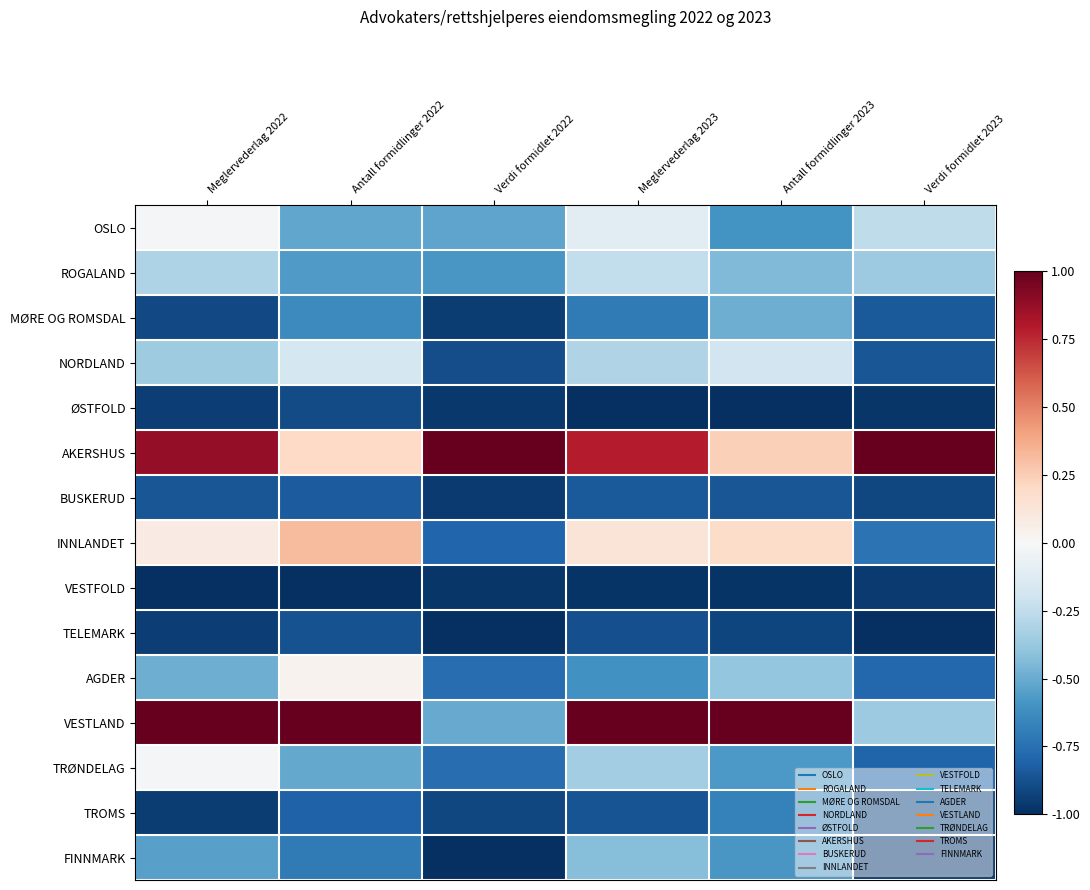

Reading left to right, what are all the values shown in this chart?

OSLO: Meglervederlag 2022=-0.0	Antall formidlinger 2022=-0.5	Verdi formidlet 2022=-0.5	Meglervederlag 2023=-0.1	Antall formidlinger 2023=-0.6	Verdi formidlet 2023=-0.3
ROGALAND: Meglervederlag 2022=-0.3	Antall formidlinger 2022=-0.6	Verdi formidlet 2022=-0.6	Meglervederlag 2023=-0.2	Antall formidlinger 2023=-0.4	Verdi formidlet 2023=-0.4
MØRE OG ROMSDAL: Meglervederlag 2022=-0.9	Antall formidlinger 2022=-0.6	Verdi formidlet 2022=-1.0	Meglervederlag 2023=-0.7	Antall formidlinger 2023=-0.5	Verdi formidlet 2023=-0.8
NORDLAND: Meglervederlag 2022=-0.4	Antall formidlinger 2022=-0.2	Verdi formidlet 2022=-0.9	Meglervederlag 2023=-0.3	Antall formidlinger 2023=-0.2	Verdi formidlet 2023=-0.9
ØSTFOLD: Meglervederlag 2022=-0.9	Antall formidlinger 2022=-0.9	Verdi formidlet 2022=-1.0	Meglervederlag 2023=-1.0	Antall formidlinger 2023=-1.0	Verdi formidlet 2023=-1.0
AKERSHUS: Meglervederlag 2022=0.9	Antall formidlinger 2022=0.2	Verdi formidlet 2022=1.0	Meglervederlag 2023=0.8	Antall formidlinger 2023=0.2	Verdi formidlet 2023=1.0
BUSKERUD: Meglervederlag 2022=-0.9	Antall formidlinger 2022=-0.8	Verdi formidlet 2022=-1.0	Meglervederlag 2023=-0.8	Antall formidlinger 2023=-0.9	Verdi formidlet 2023=-0.9
INNLANDET: Meglervederlag 2022=0.1	Antall formidlinger 2022=0.3	Verdi formidlet 2022=-0.8	Meglervederlag 2023=0.1	Antall formidlinger 2023=0.2	Verdi formidlet 2023=-0.7
VESTFOLD: Meglervederlag 2022=-1.0	Antall formidlinger 2022=-1.0	Verdi formidlet 2022=-1.0	Meglervederlag 2023=-1.0	Antall formidlinger 2023=-1.0	Verdi formidlet 2023=-1.0
TELEMARK: Meglervederlag 2022=-0.9	Antall formidlinger 2022=-0.9	Verdi formidlet 2022=-1.0	Meglervederlag 2023=-0.9	Antall formidlinger 2023=-0.9	Verdi formidlet 2023=-1.0
AGDER: Meglervederlag 2022=-0.5	Antall formidlinger 2022=0.0	Verdi formidlet 2022=-0.8	Meglervederlag 2023=-0.6	Antall formidlinger 2023=-0.4	Verdi formidlet 2023=-0.8
VESTLAND: Meglervederlag 2022=1.0	Antall formidlinger 2022=1.0	Verdi formidlet 2022=-0.5	Meglervederlag 2023=1.0	Antall formidlinger 2023=1.0	Verdi formidlet 2023=-0.4
TRØNDELAG: Meglervederlag 2022=-0.0	Antall formidlinger 2022=-0.5	Verdi formidlet 2022=-0.8	Meglervederlag 2023=-0.3	Antall formidlinger 2023=-0.6	Verdi formidlet 2023=-0.8
TROMS: Meglervederlag 2022=-1.0	Antall formidlinger 2022=-0.8	Verdi formidlet 2022=-0.9	Meglervederlag 2023=-0.9	Antall formidlinger 2023=-0.7	Verdi formidlet 2023=-0.9
FINNMARK: Meglervederlag 2022=-0.5	Antall formidlinger 2022=-0.7	Verdi formidlet 2022=-1.0	Meglervederlag 2023=-0.4	Antall formidlinger 2023=-0.6	Verdi formidlet 2023=-1.0